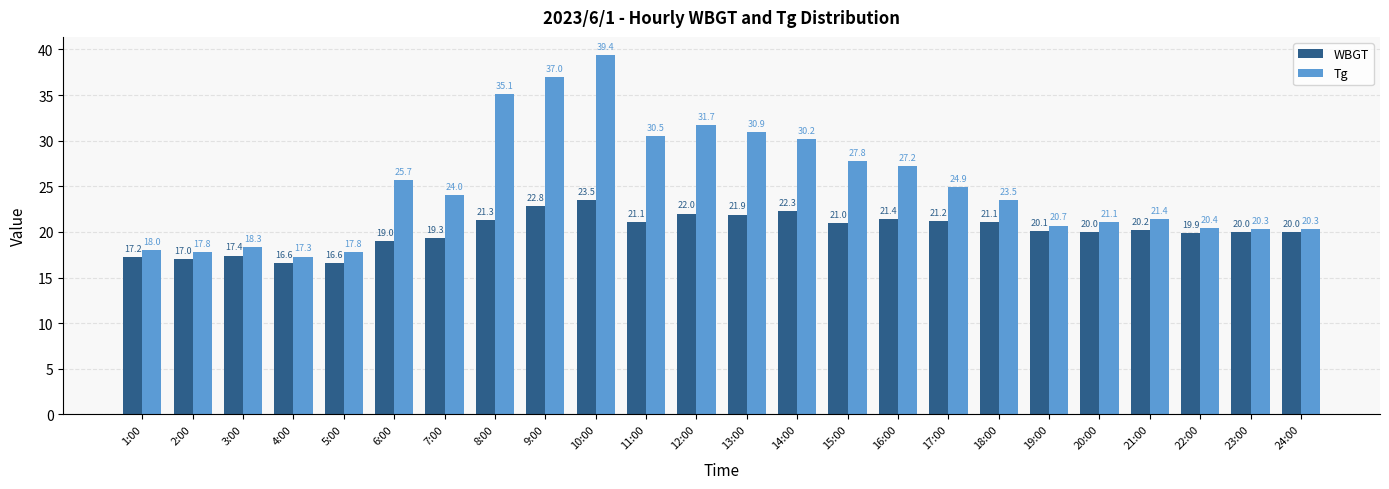

Rank the series at 13:00 from highest to lowest value.

Tg, WBGT